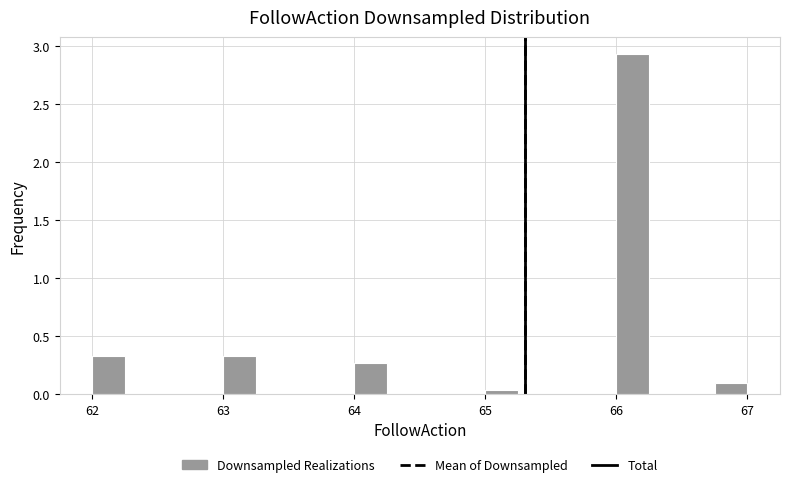

Read against the x-axis, roughly where is the centre of the tallest bar?

66.1